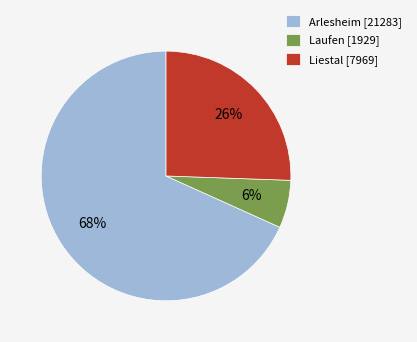

To the nearest percent, what percentage of the pie is Liestal [7969]?

26%